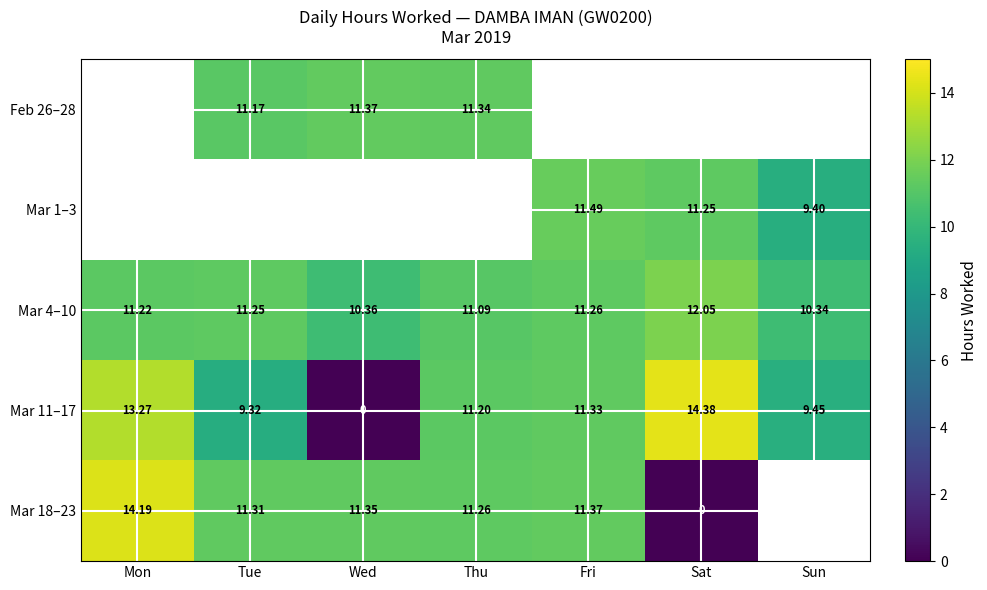

Where does the Mar 11–17 series first go above 11?

Mon